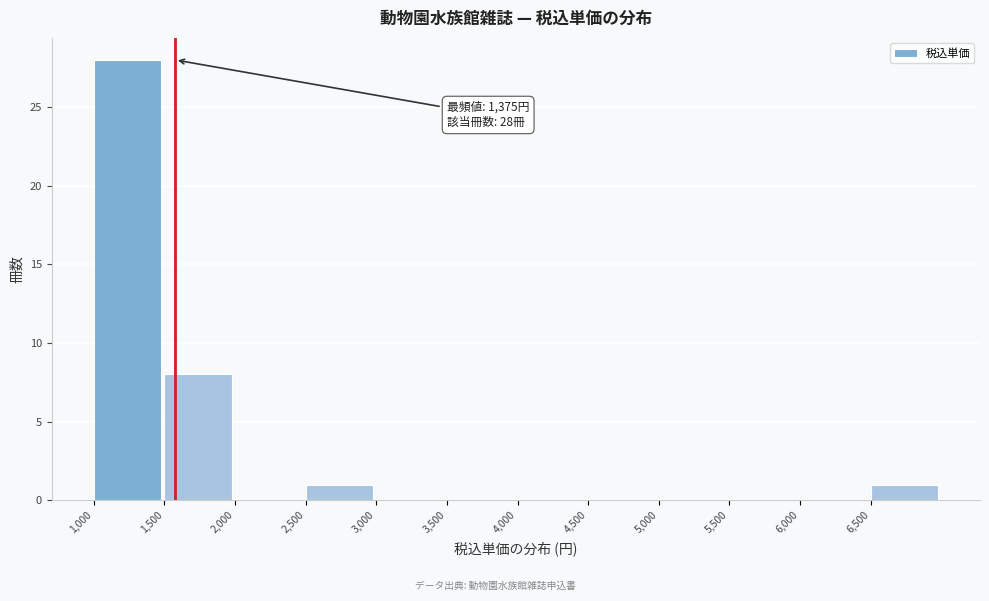

Which range on the x-axis has the tallest bar?

1000 to 1500